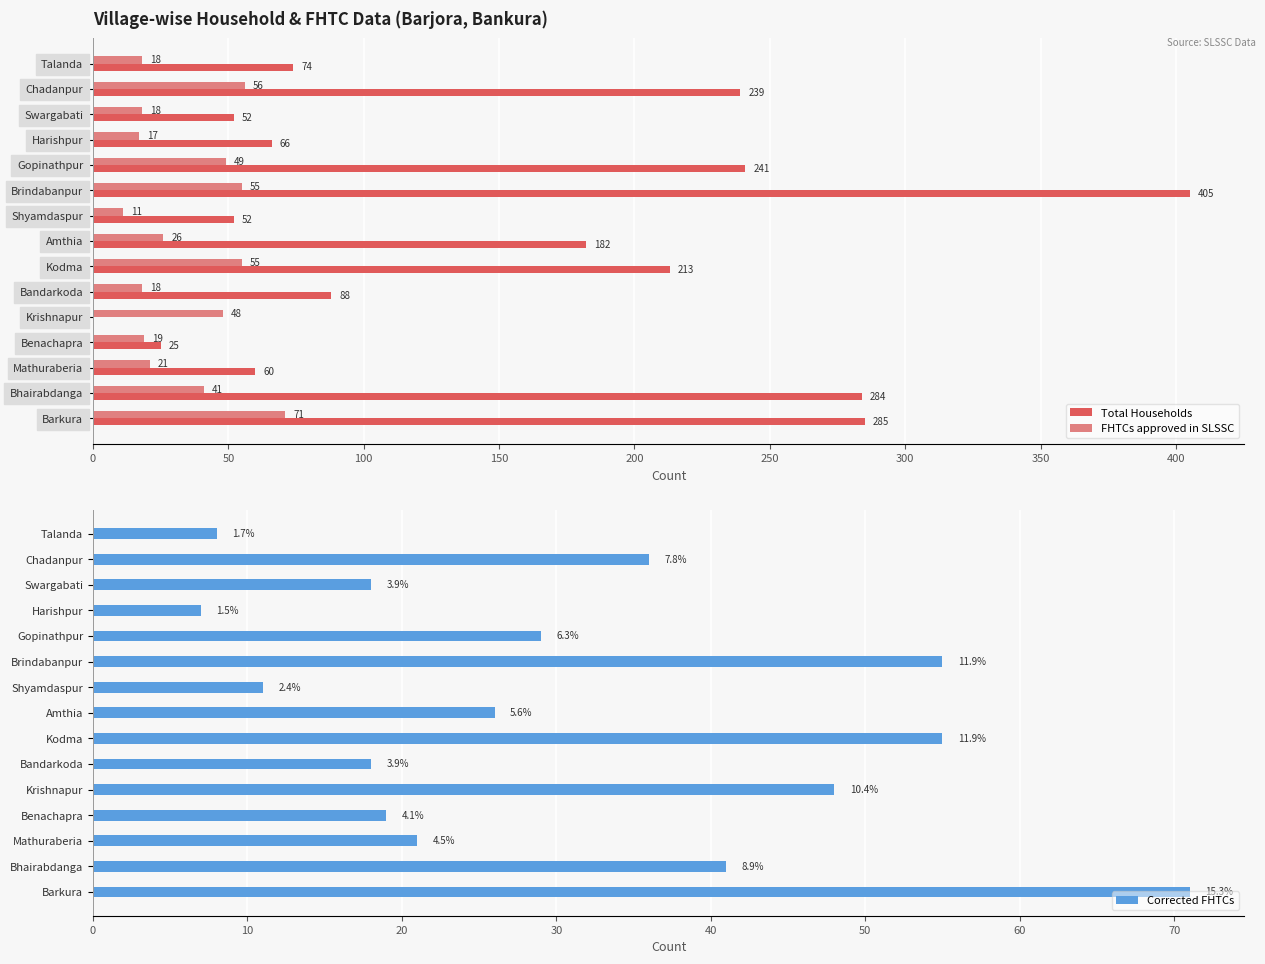

Are the bars grouped side by side (vs. stacked)?

Yes